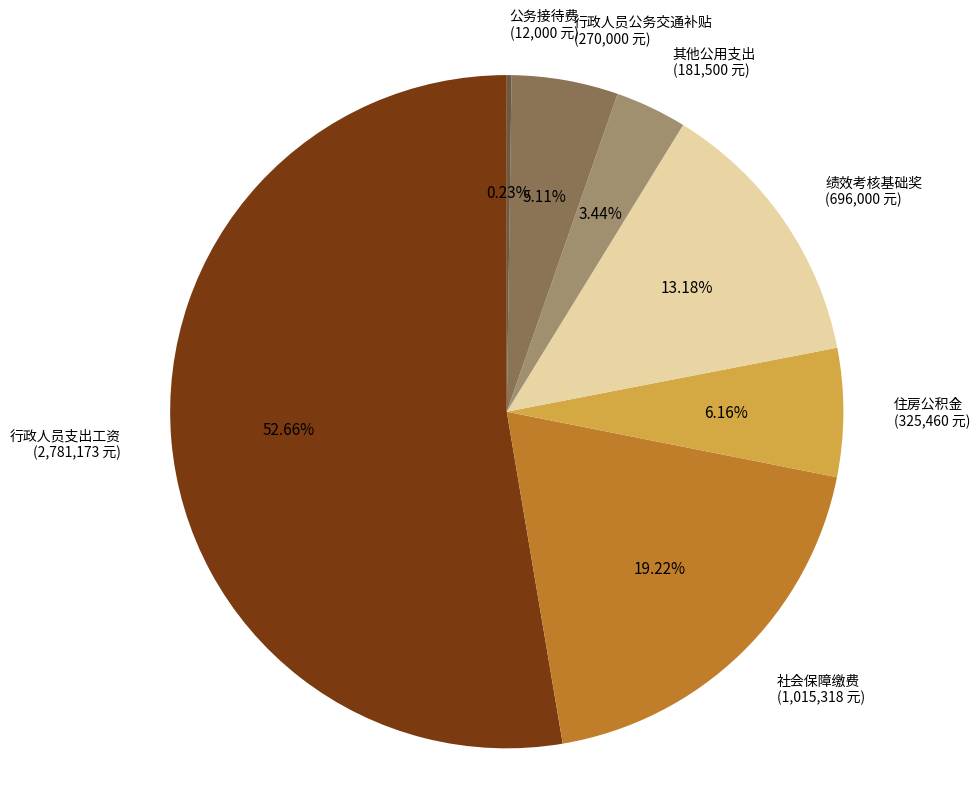

True or false: 行政人员支出工资 accounts for 59% of the total.

False